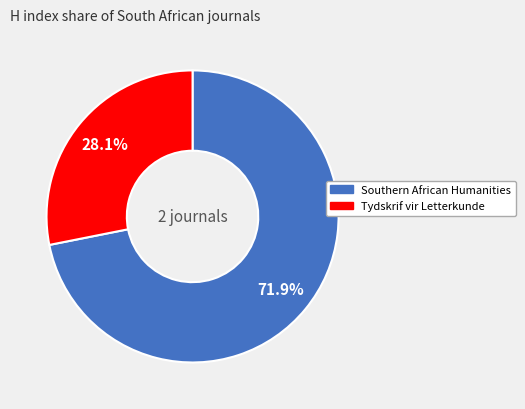

What percentage is the Tydskrif vir Letterkunde slice, to the nearest percent?

28%